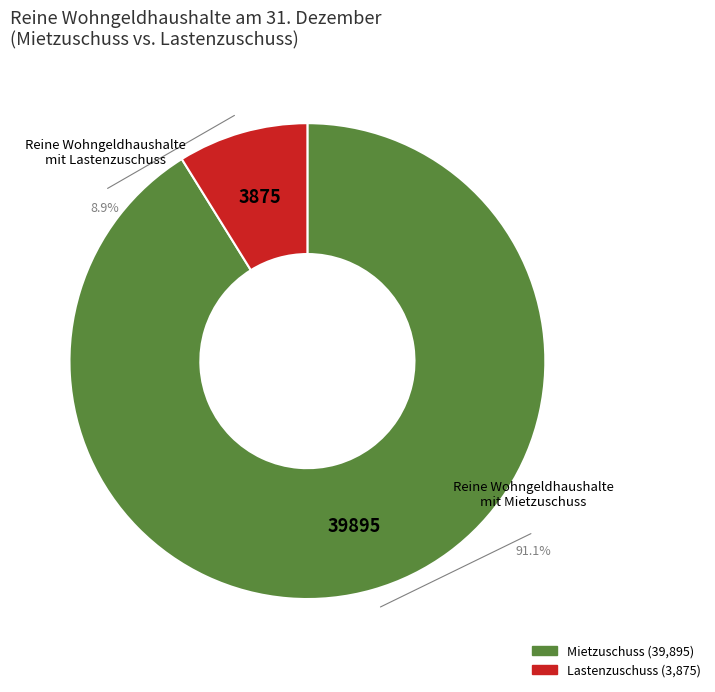

How many segments does this pie chart have?

2